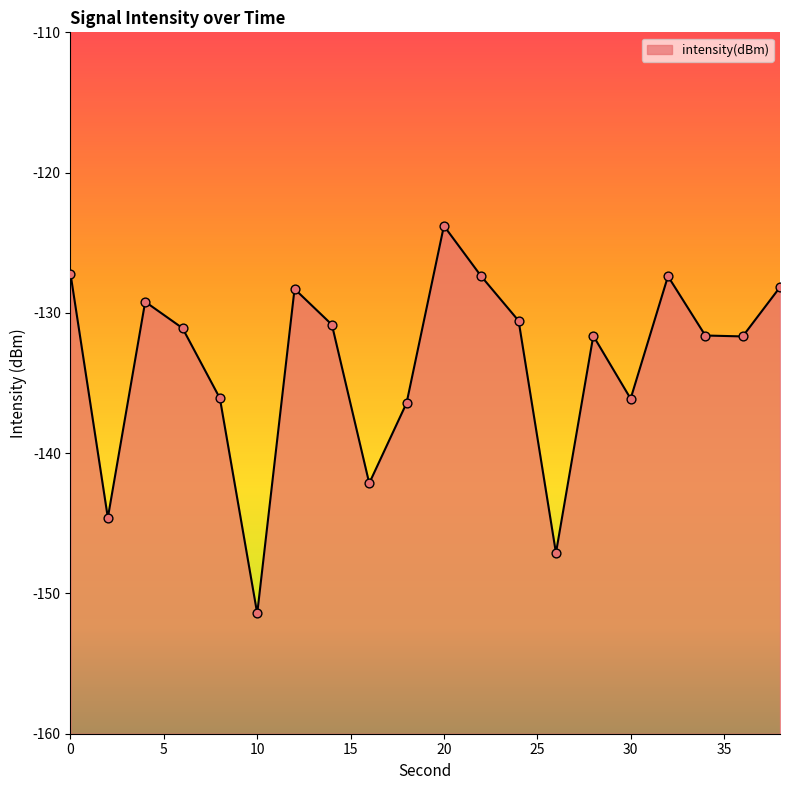

What is the change in value from 2 to 36?

+12.9